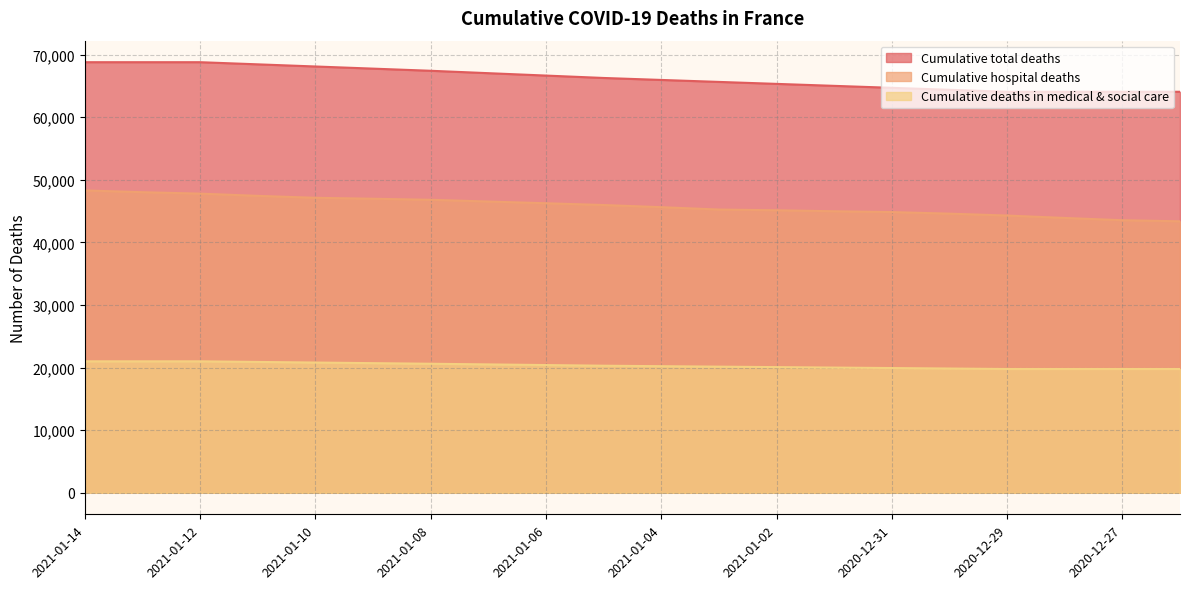

What is the minimum value for Cumulative deaths in medical & social care?

19780.0